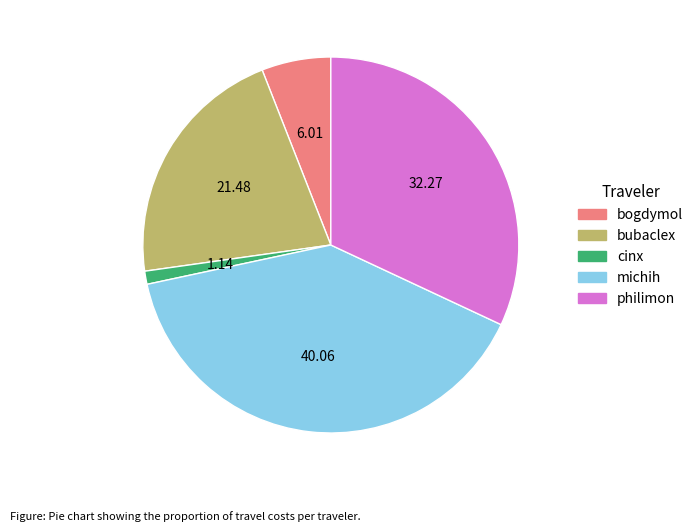

Do michih and cinx together represent more than half of the pie?

No